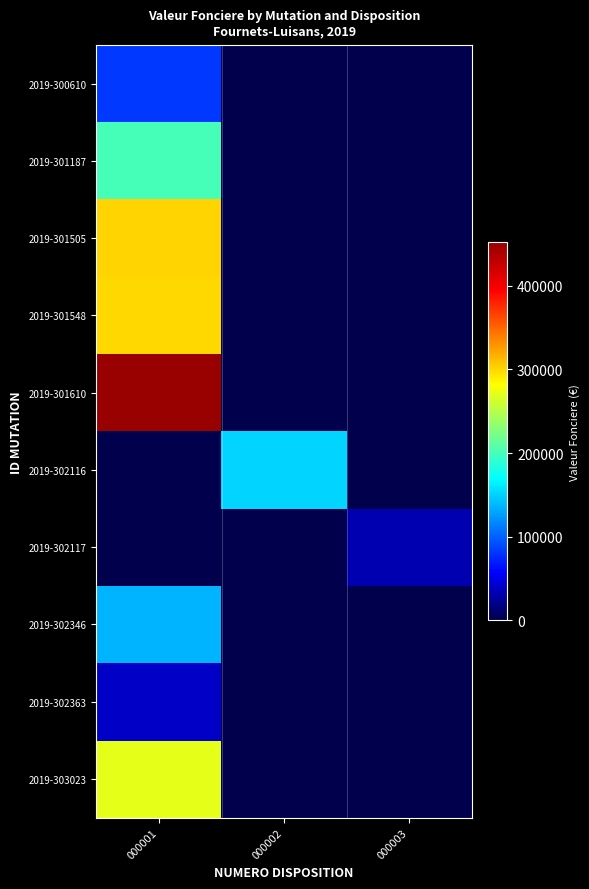

How many categories are shown in the chart?

3